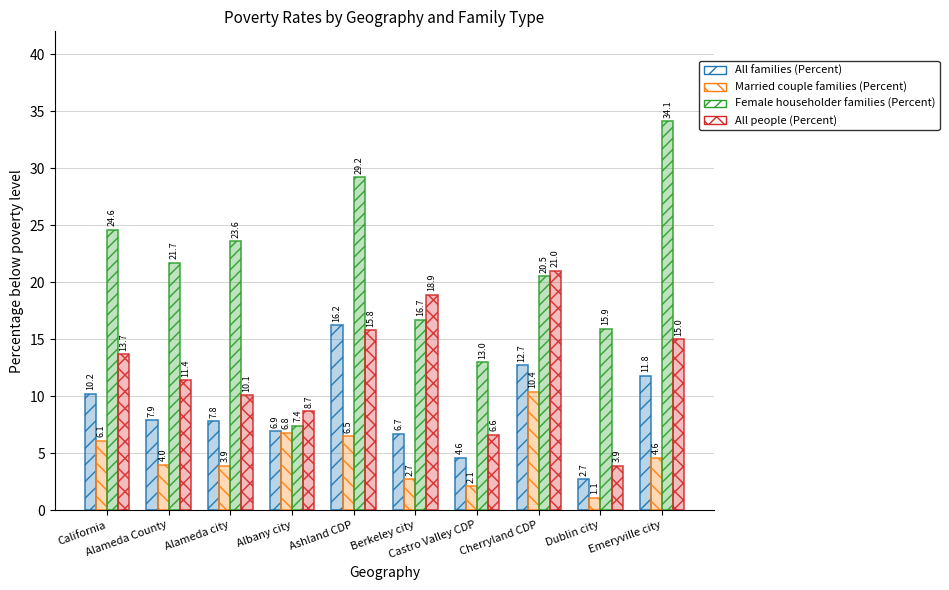

What is the minimum value shown in the chart?

1.1